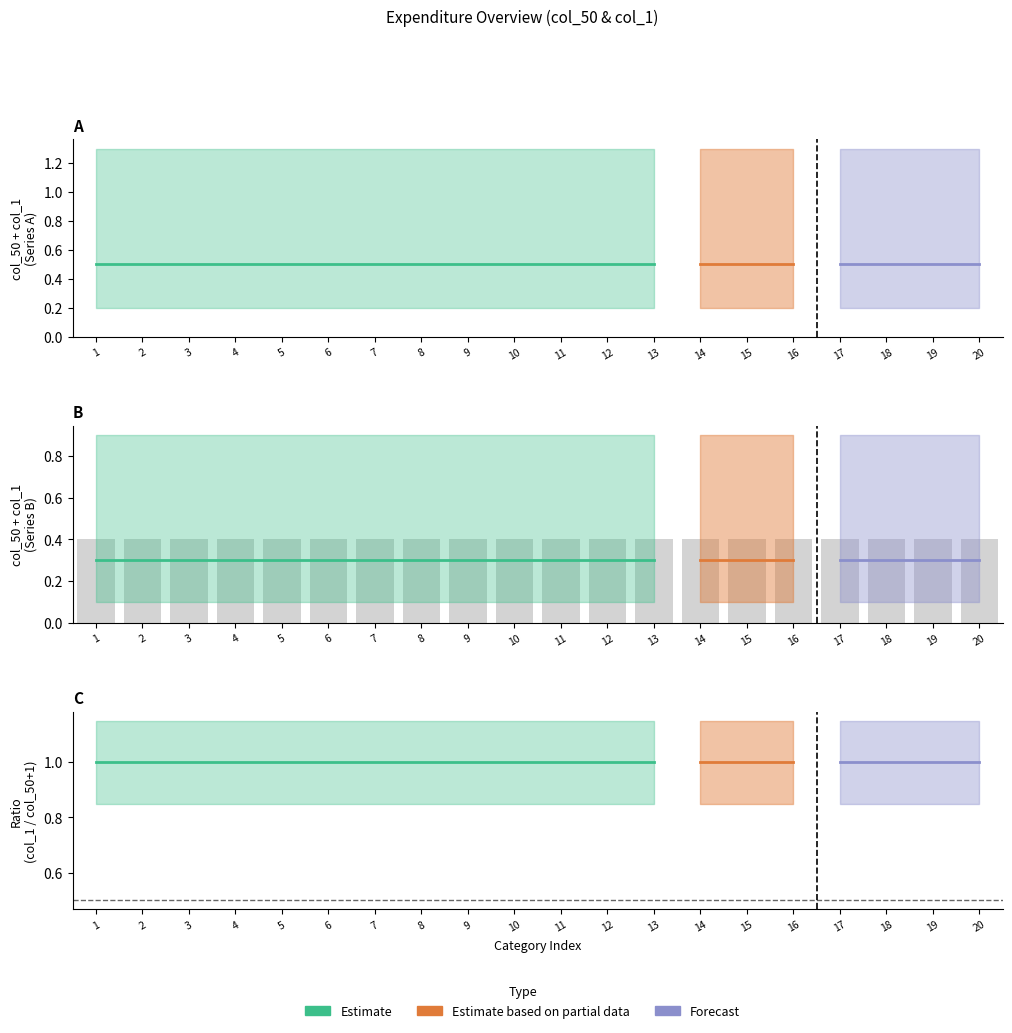

The col_1 series shows 0 at 20. True or false?

False